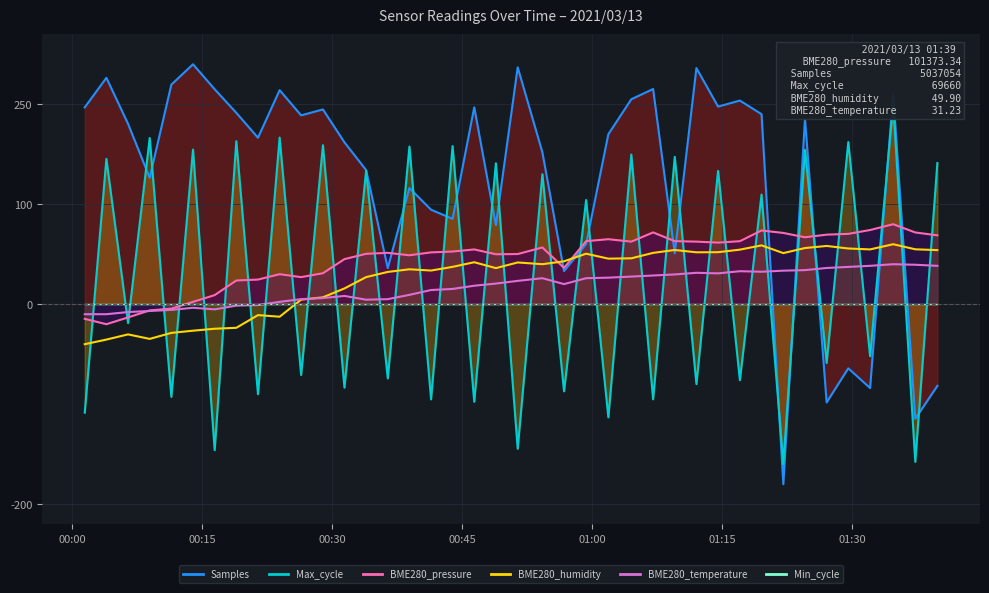

True or false: Min_cycle has more than 2 interior local peaks.

False